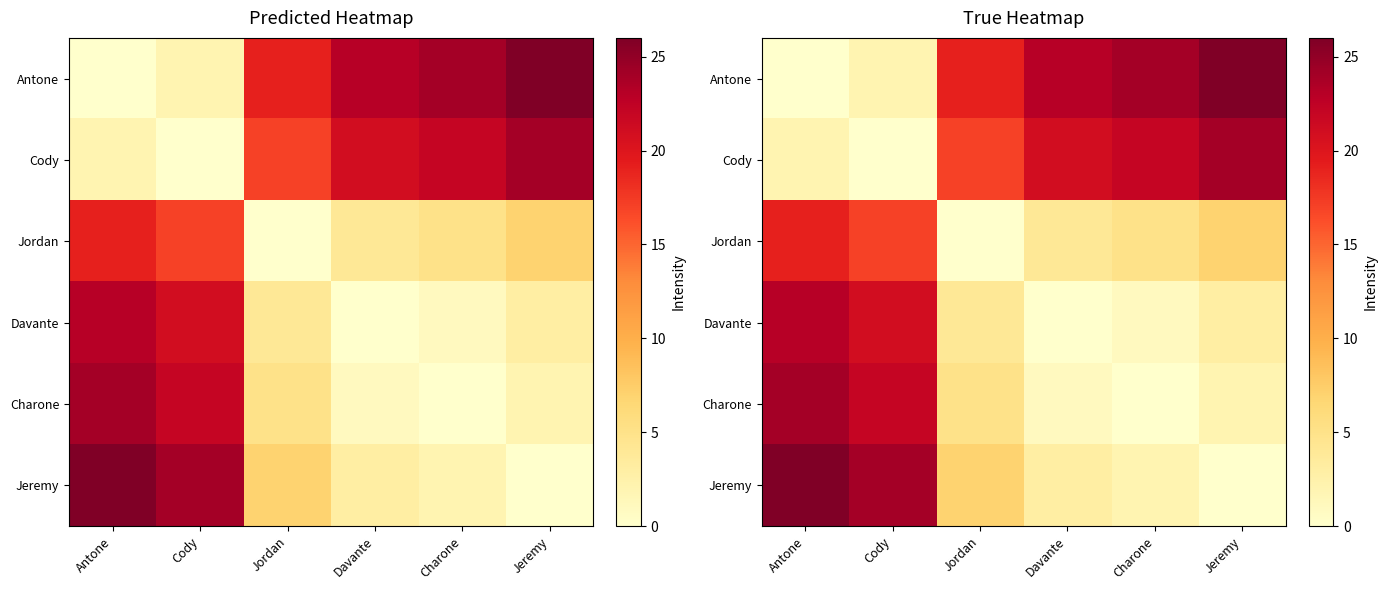

Which label corresponds to the smallest value in the chart?

Antone